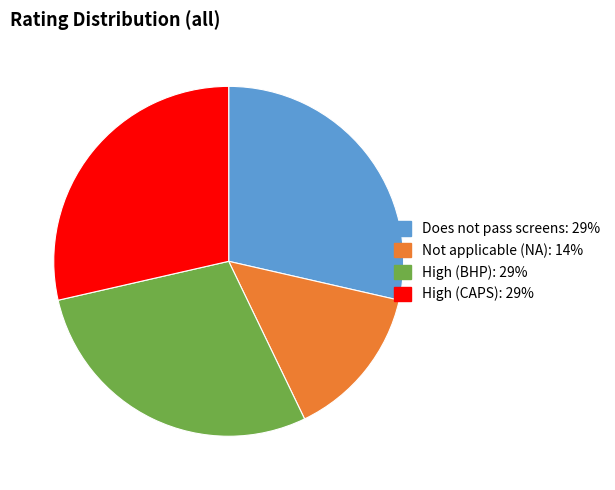

Is there any slice that represents more than half of the pie?

No